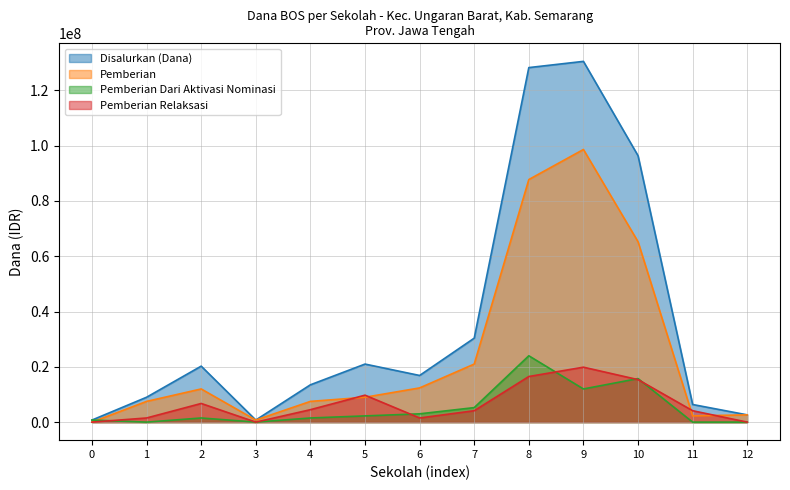

Between 0 and 11, which series saw the biggest shift?

Disalurkan (Dana)